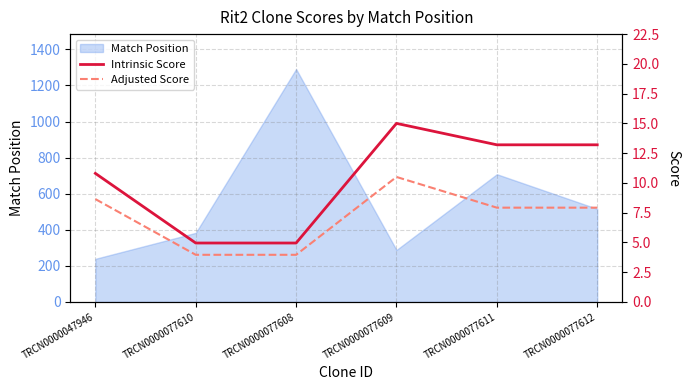

Which category has the lowest value in the Adjusted Score series?

TRCN0000077610